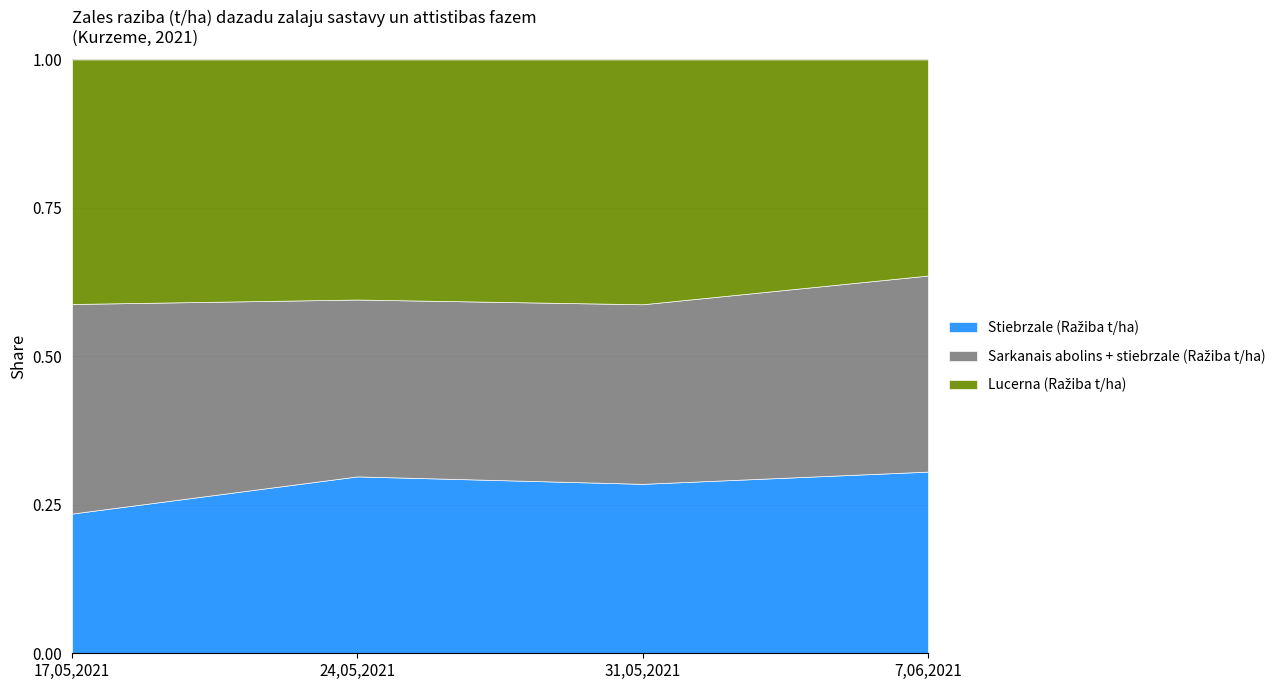

What is the total value across all series at 7,06,2021?

1.0